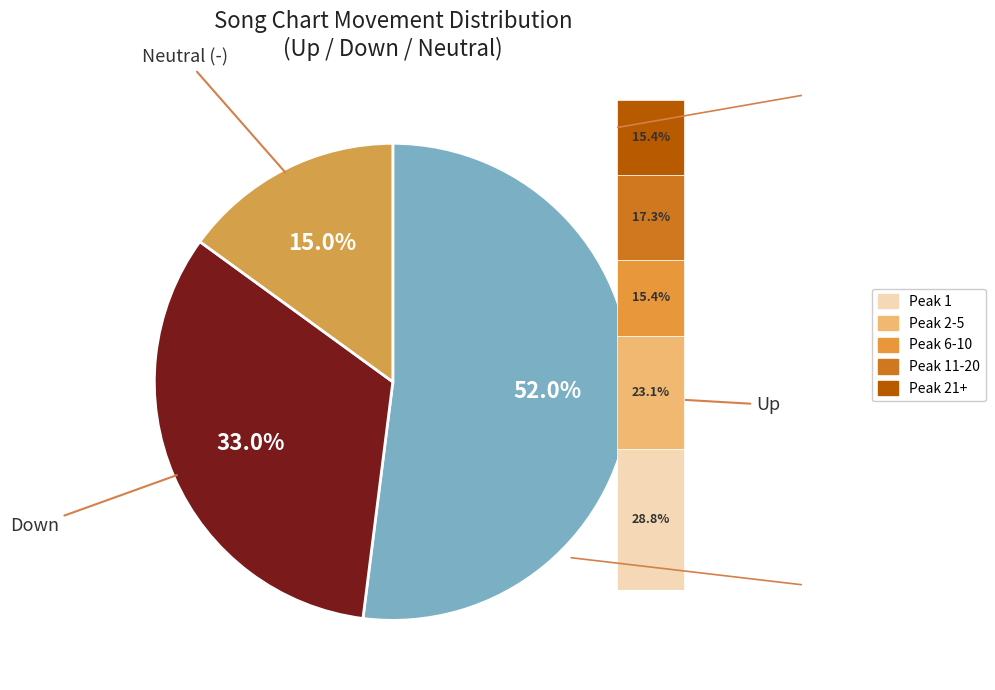

Which slice is the largest?

up